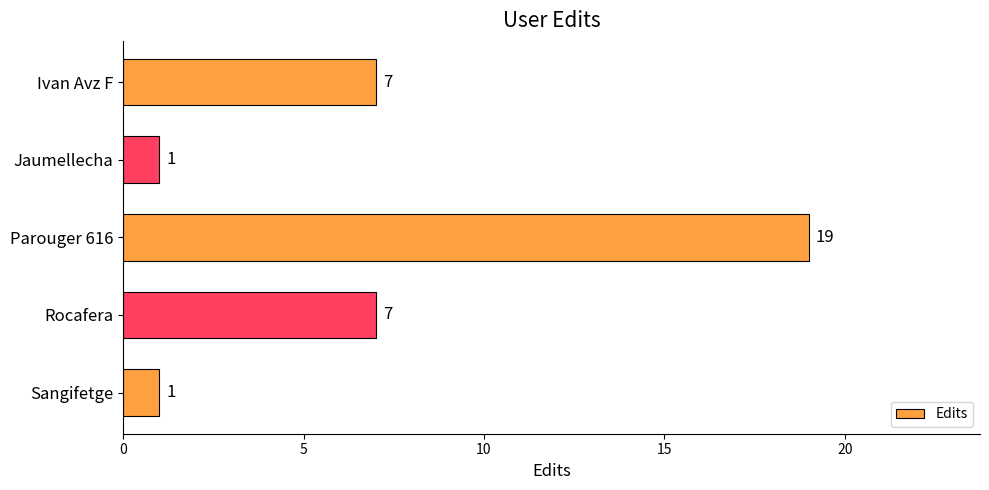

How many data points are less than 7?

2